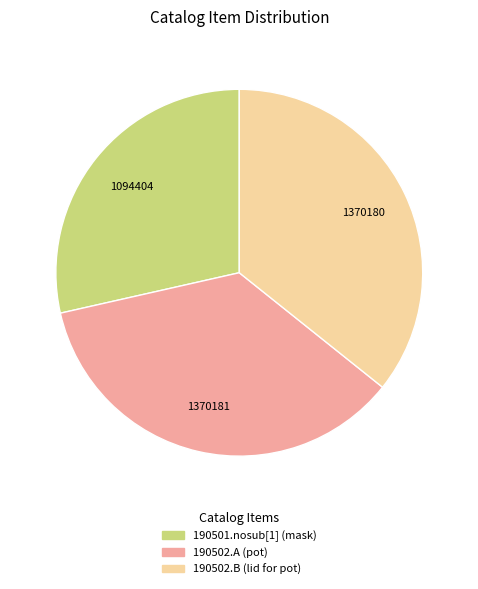

Between 190501.nosub[1] (mask) and 190502.A (pot), which is larger?

190502.A (pot)